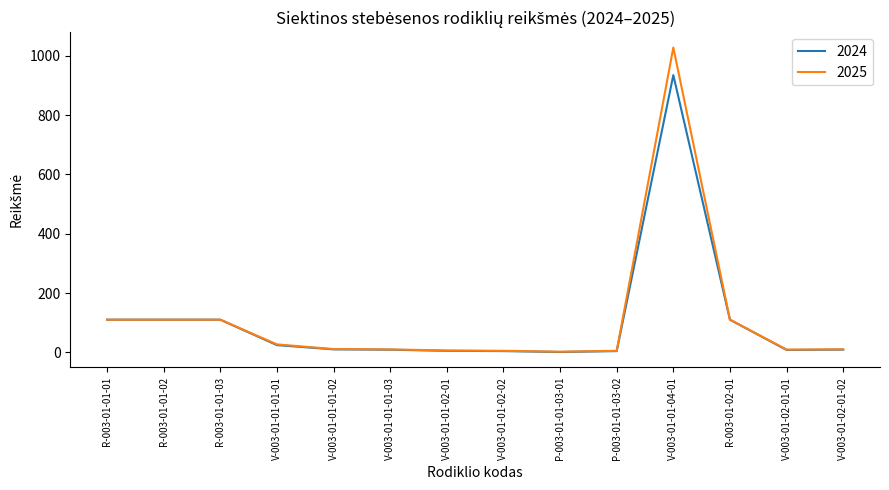

Is the value of 2025 at R-003-01-01-03 greater than the value of 2024 at V-003-01-01-01-03?

Yes